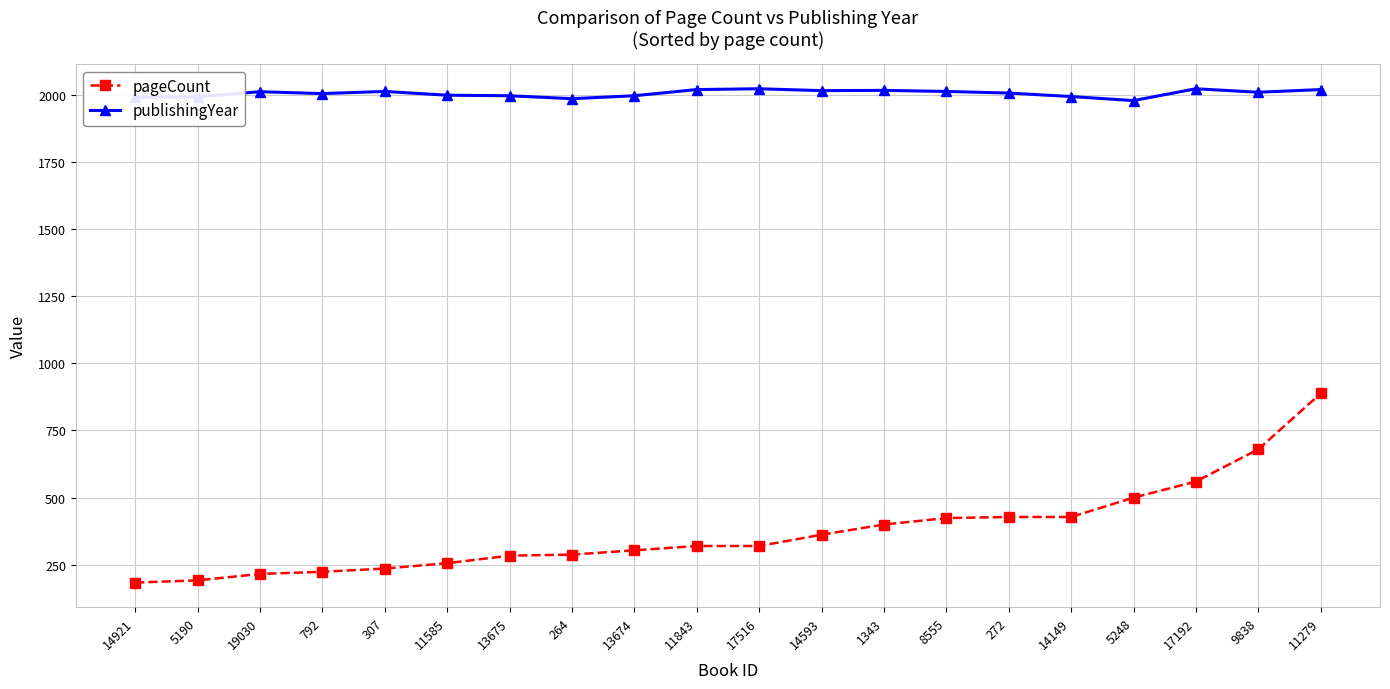

Which series has the largest total across all categories?

publishingYear